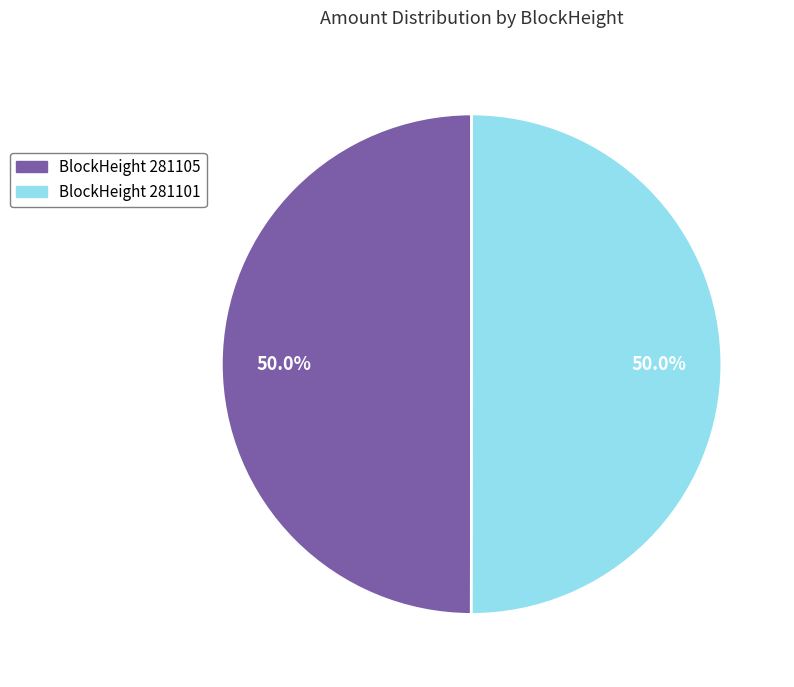

Which category has the biggest portion of the pie?

281101